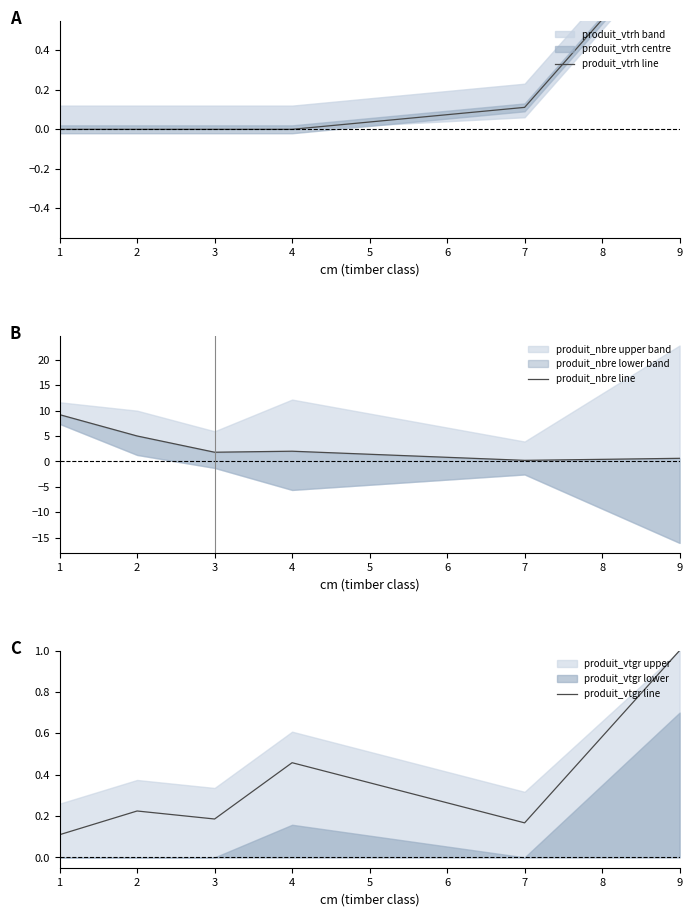

Reading left to right, transcribe all the data shown in this chart.

produit_vtrh line: 0.0	0.0	0.0	0.0	0.1	1.0
produit_nbre line: 9.2	5.0	1.8	2.0	0.2	0.6
produit_vtgr line: 0.1	0.2	0.2	0.5	0.2	1.0